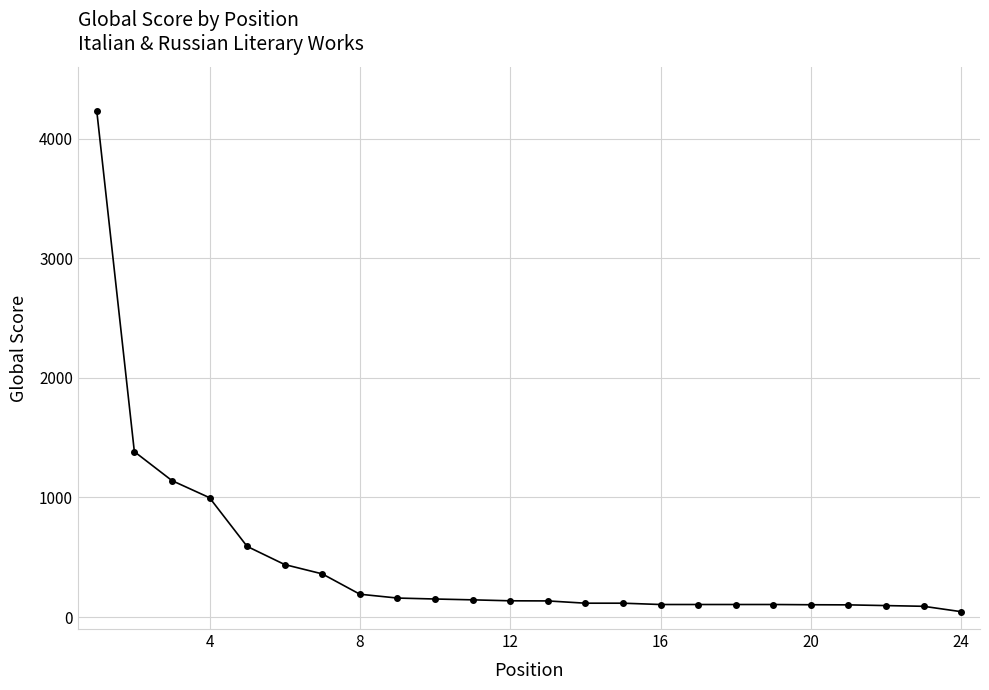

What is the difference between the maximum and minimum values?

4187